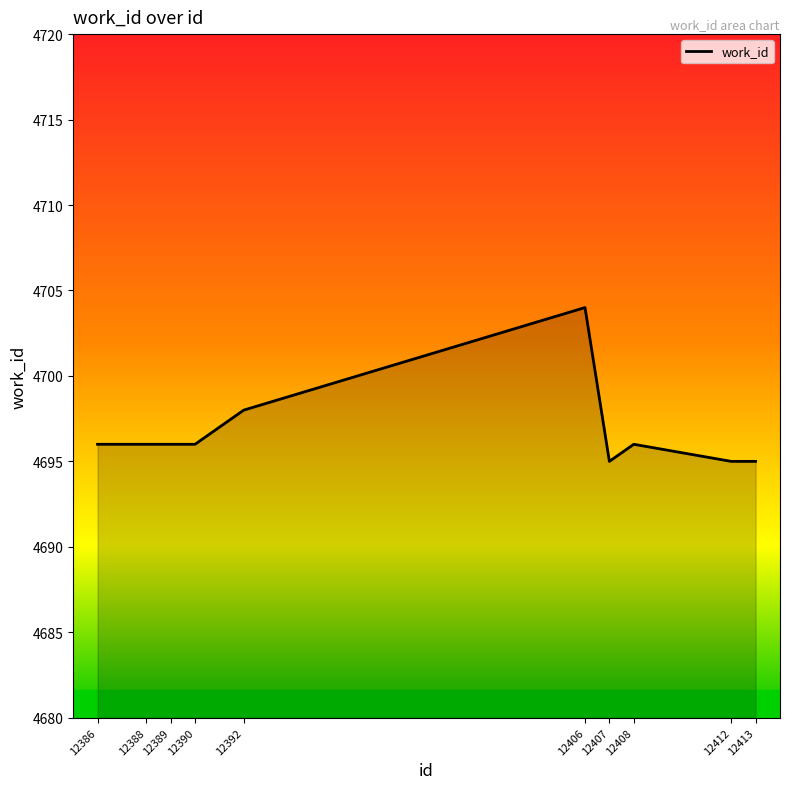

Reading left to right, transcribe all the data shown in this chart.

4696	4696	4696	4696	4698	4704	4695	4696	4695	4695